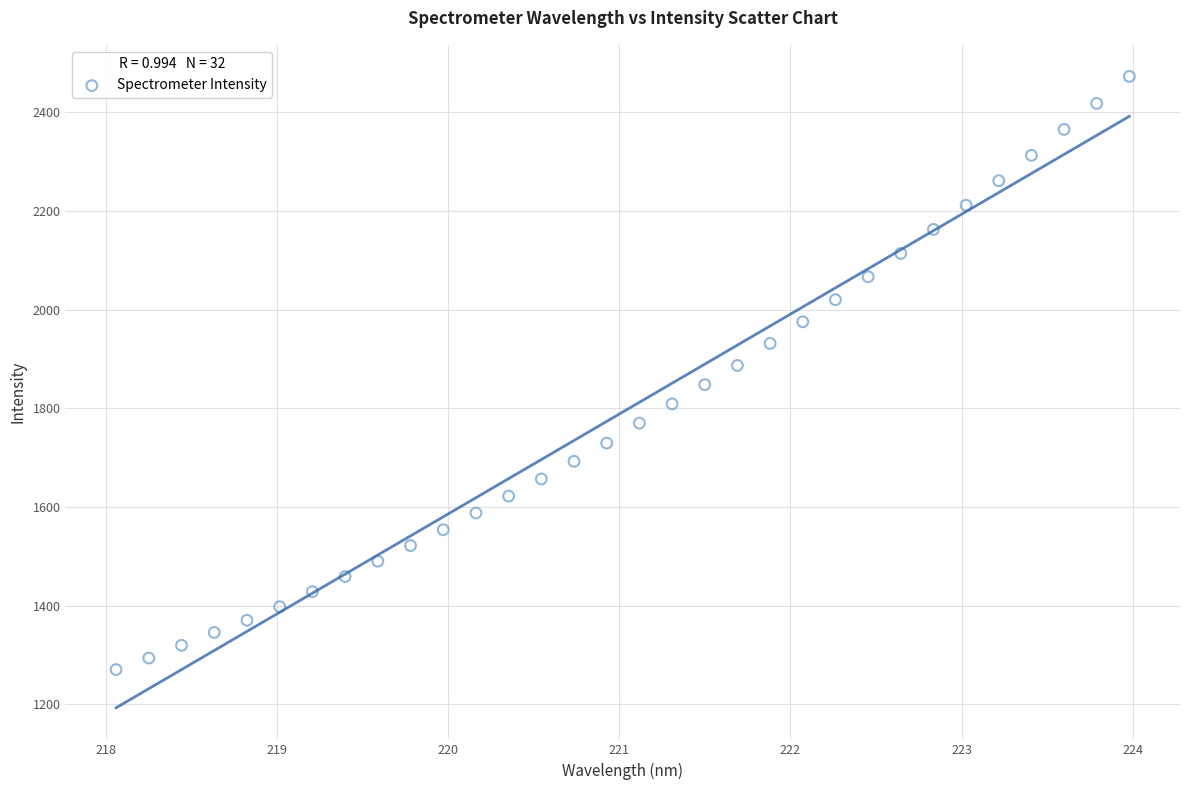

What is the range of Y values (max minus min)?

1202.4